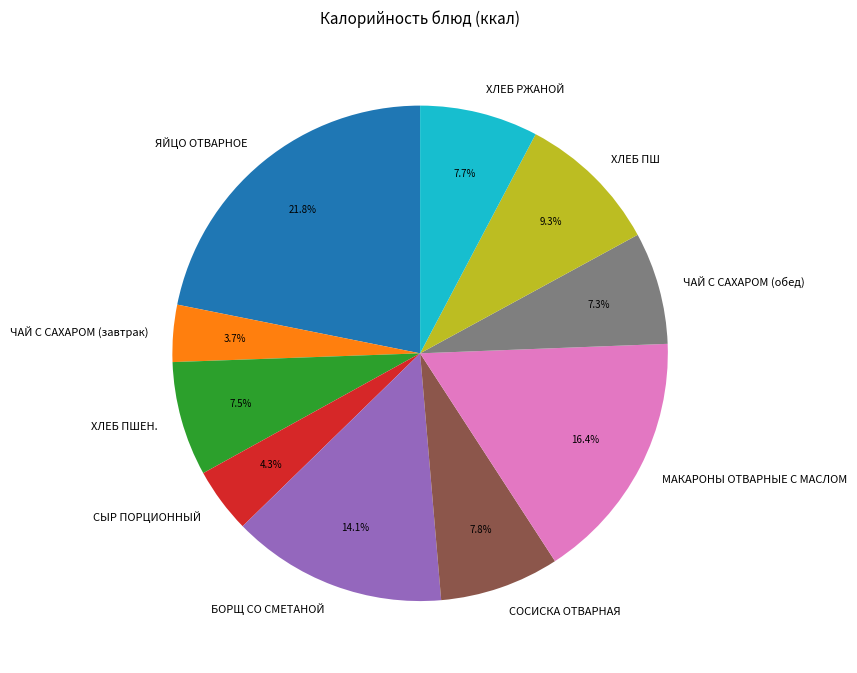

How many slices are in this pie chart?

10